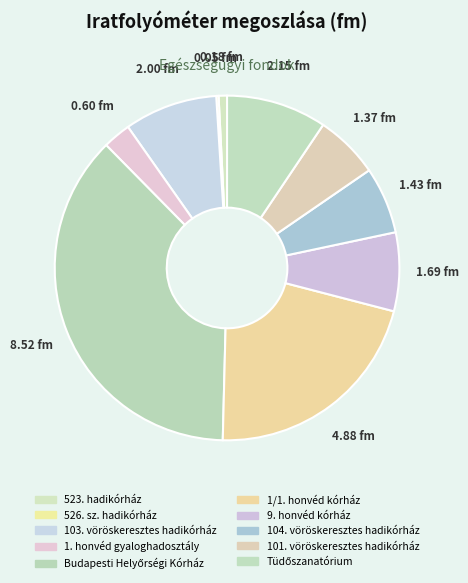

How many slices are in this pie chart?

10